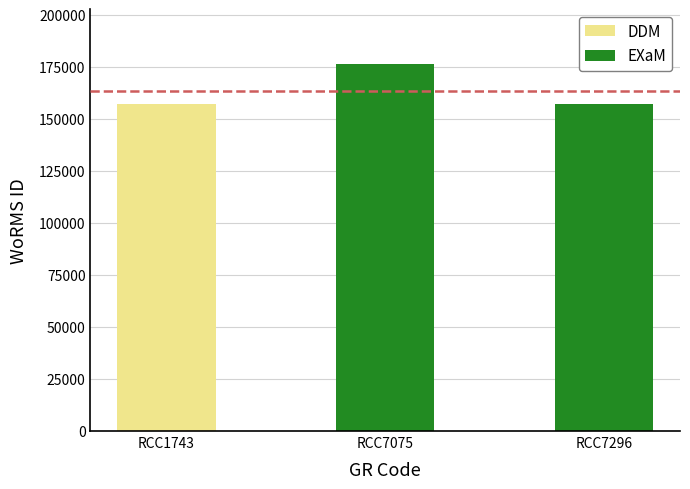

What is the value of the 3rd bar from the left?

157059